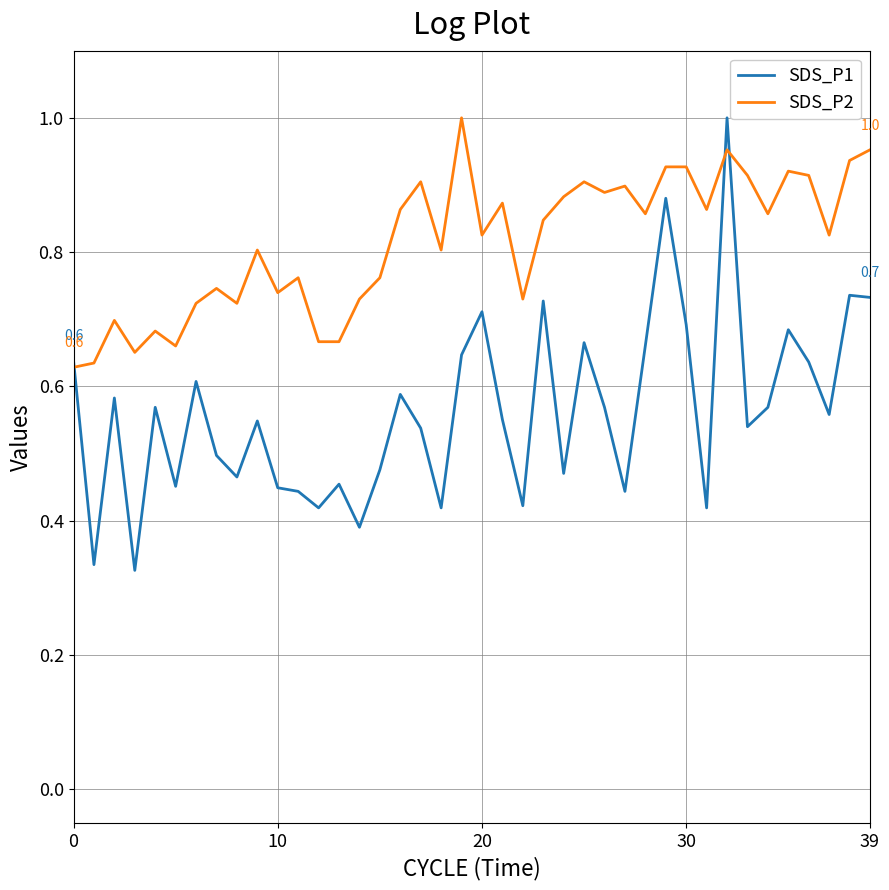

Which series has the widest spread of values?

SDS_P1